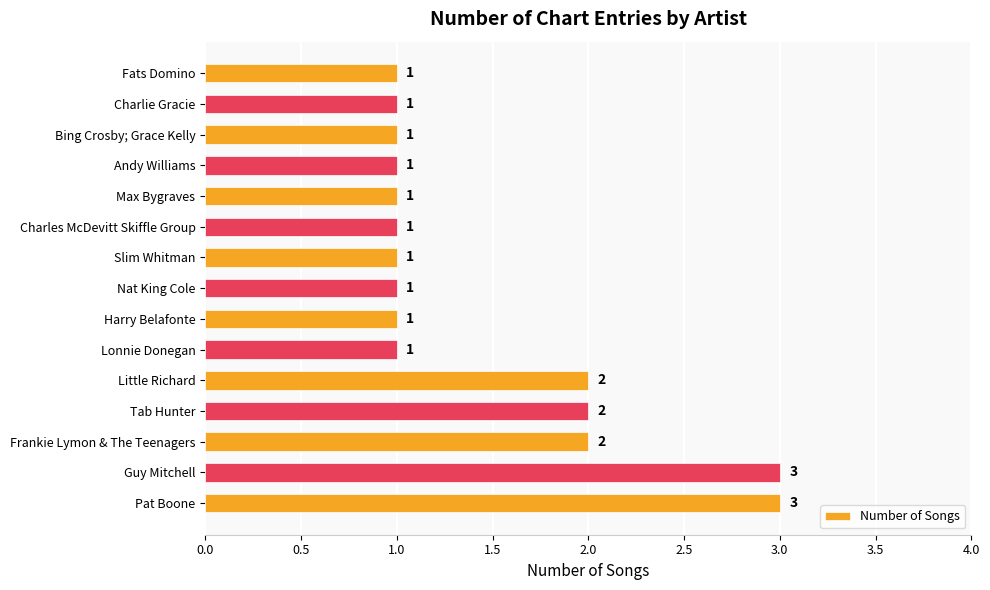

Which has a higher value, Guy Mitchell or Tab Hunter?

Guy Mitchell